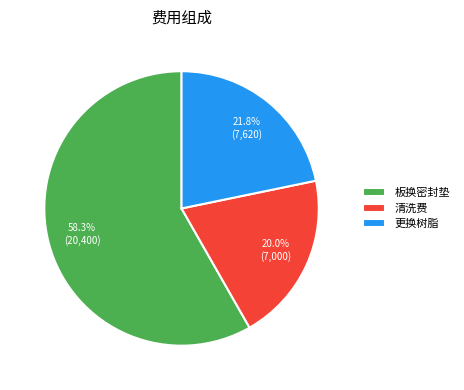

To the nearest percent, what percentage of the pie is 清洗费?

20%